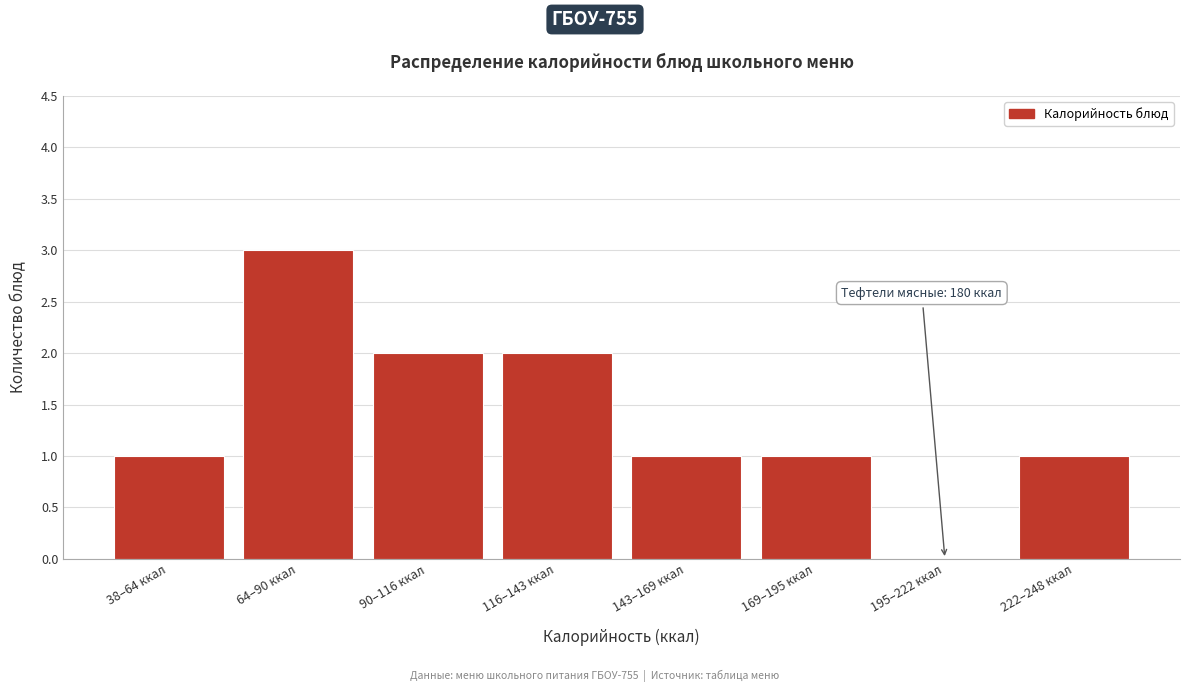

Reading left to right, what are all the values shown in this chart?

38–64 ккал=1	64–90 ккал=3	90–116 ккал=2	116–143 ккал=2	143–169 ккал=1	169–195 ккал=1	195–222 ккал=0	222–248 ккал=1